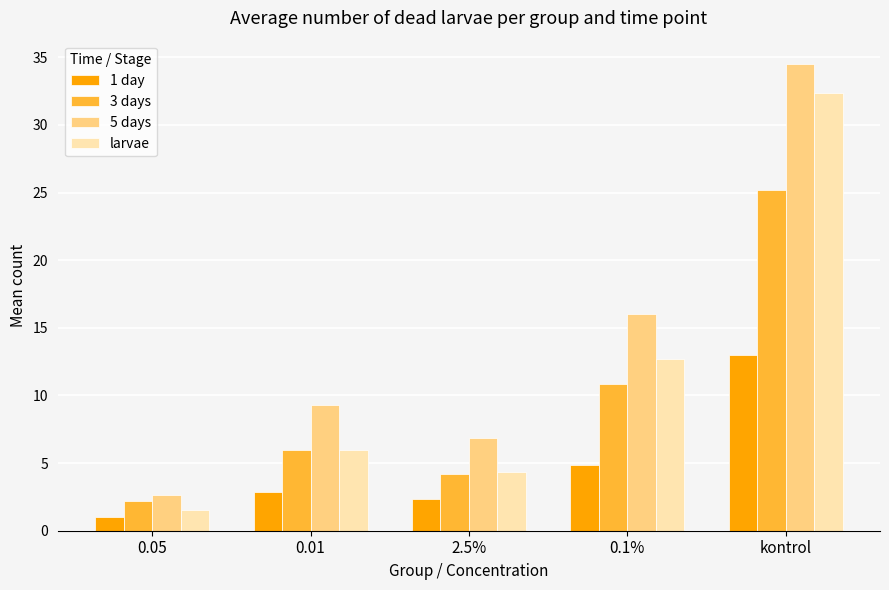

What is the highest value of the 1 day series?

13.0